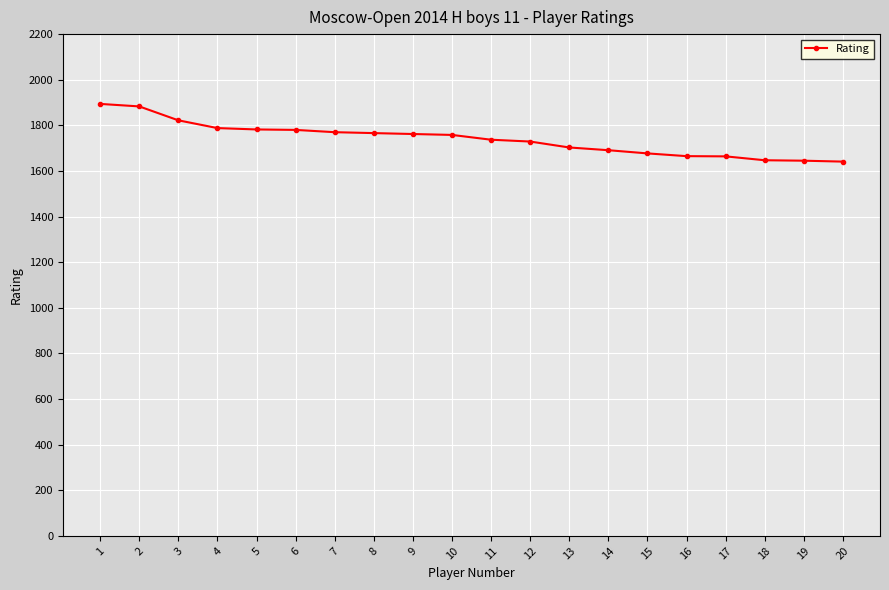

What is the average value?

1740